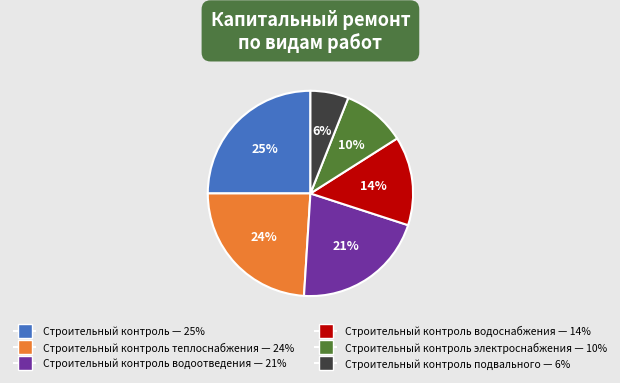

Is there a majority slice in this chart?

No